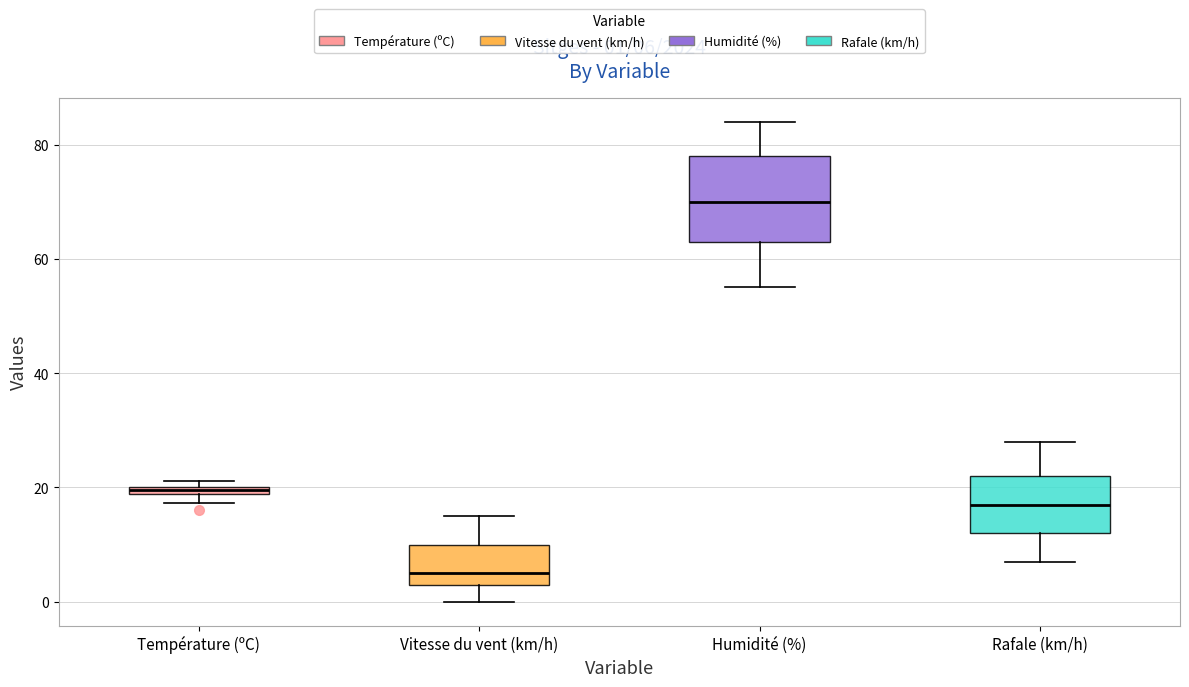

Which box's median line is the highest?

Humidité (%)